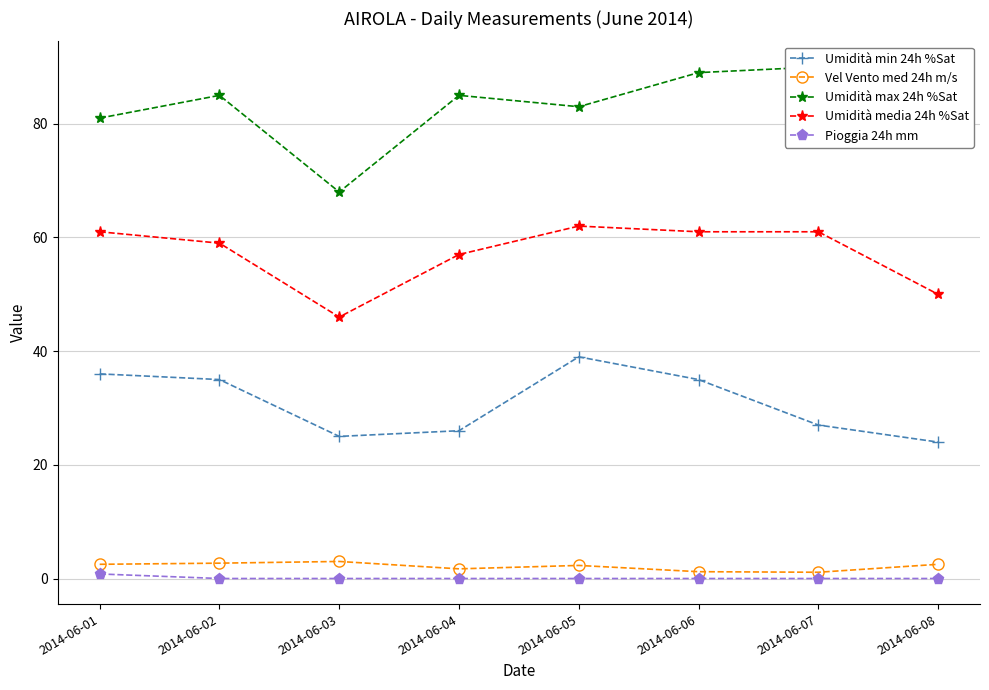

Which series has the widest spread of values?

Umidità max 24h %Sat